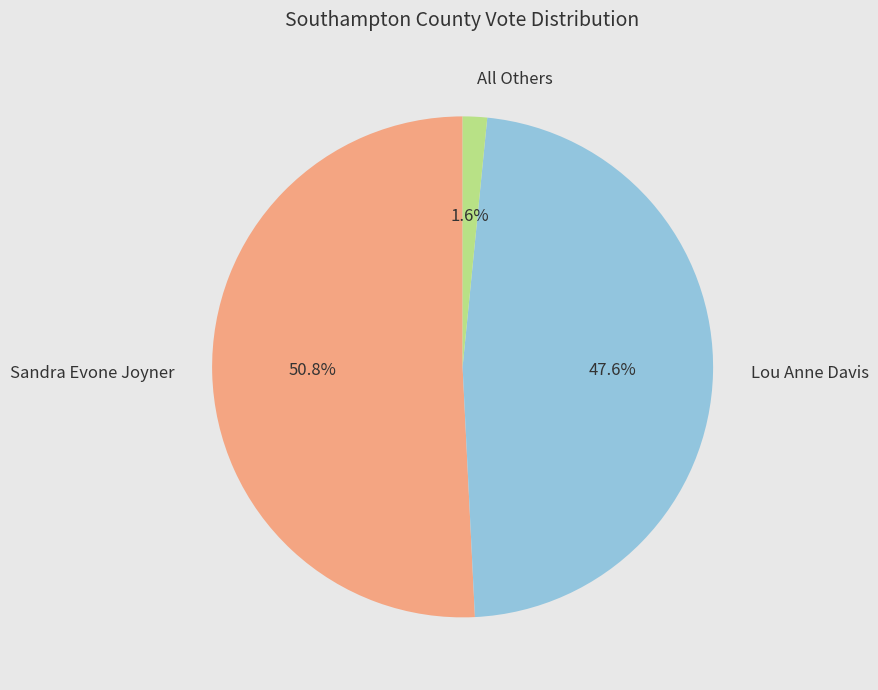

To the nearest percent, what is the combined percentage of Sandra Evone Joyner and Lou Anne Davis?

98%